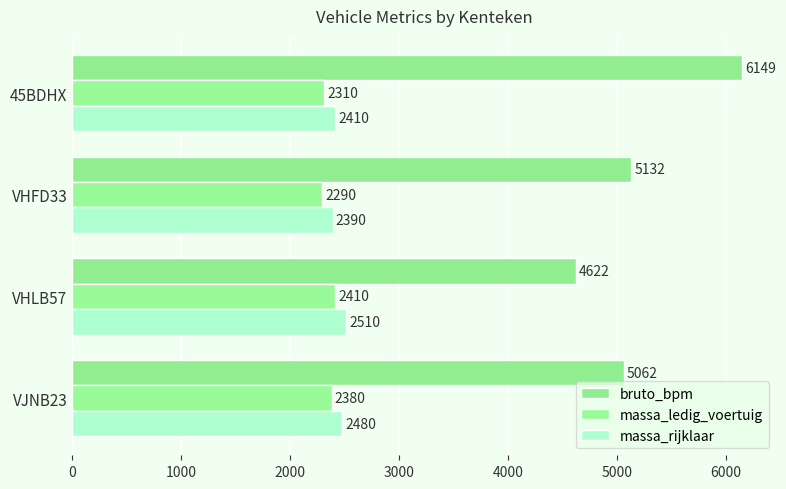

Which series has the largest range (max minus min)?

bruto_bpm